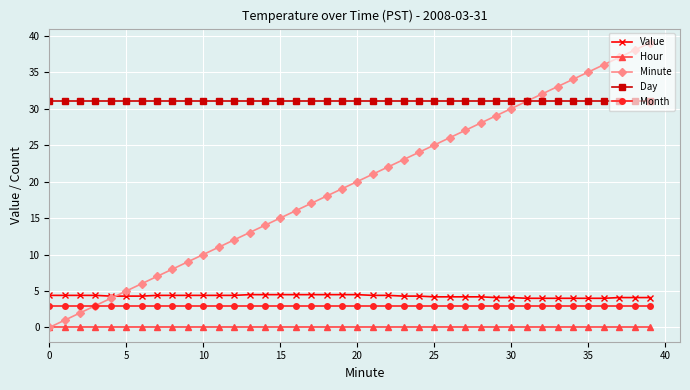

What is the greatest value displayed?

39.0